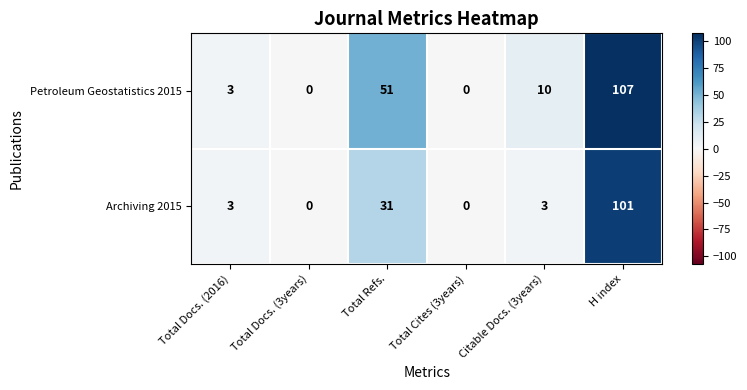

What is the sum of all Archiving 2015 values?

138